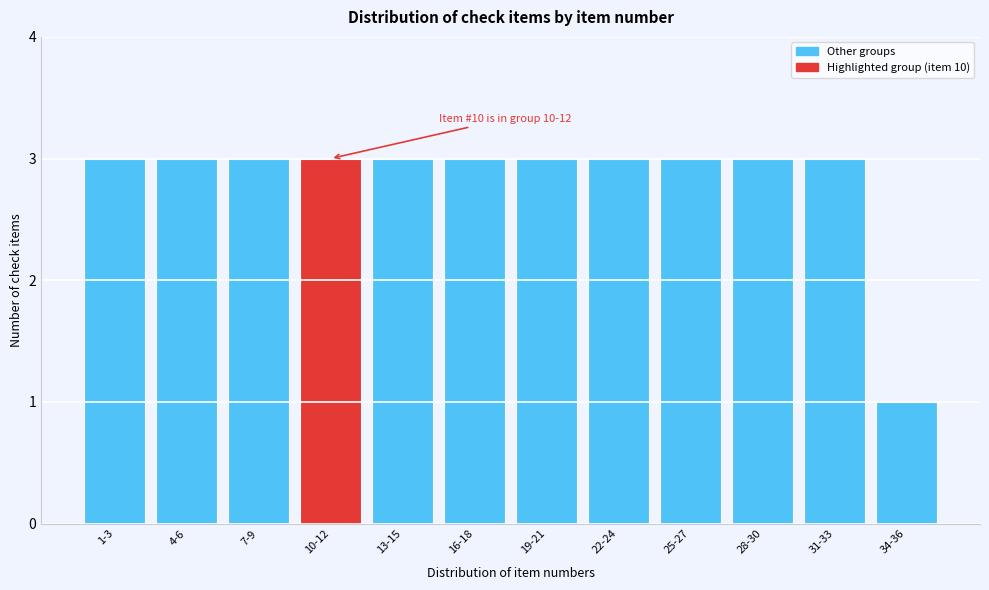

Reading left to right, transcribe all the data shown in this chart.

1-3=3	4-6=3	7-9=3	10-12=3	13-15=3	16-18=3	19-21=3	22-24=3	25-27=3	28-30=3	31-33=3	34-36=1